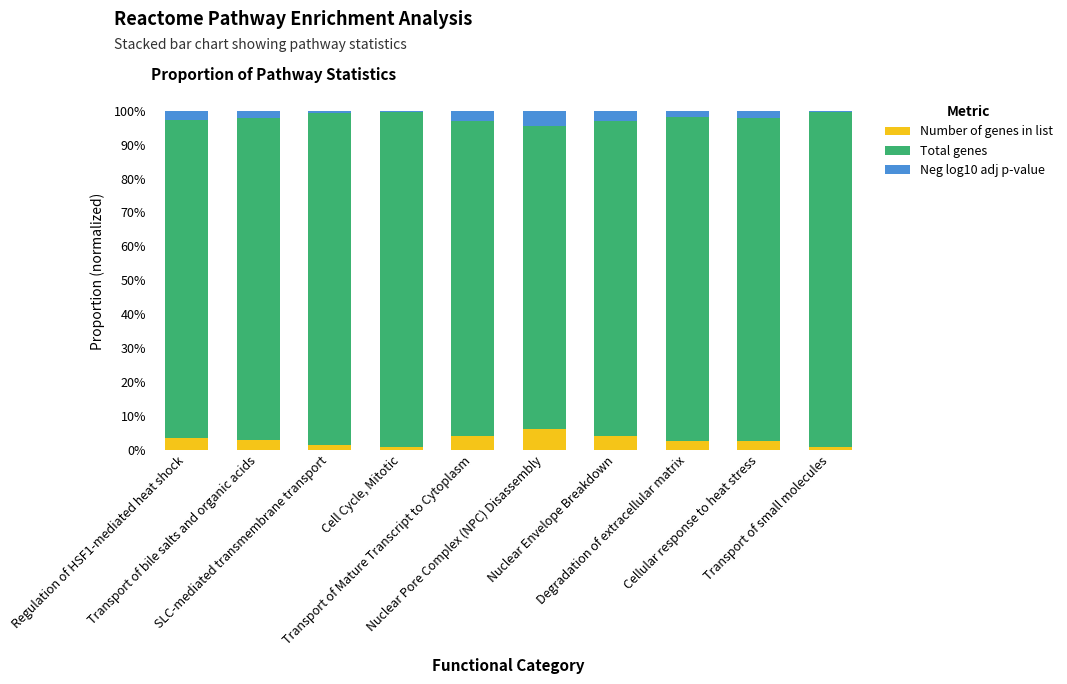

What is the maximum value for Number of genes in list?

6.0